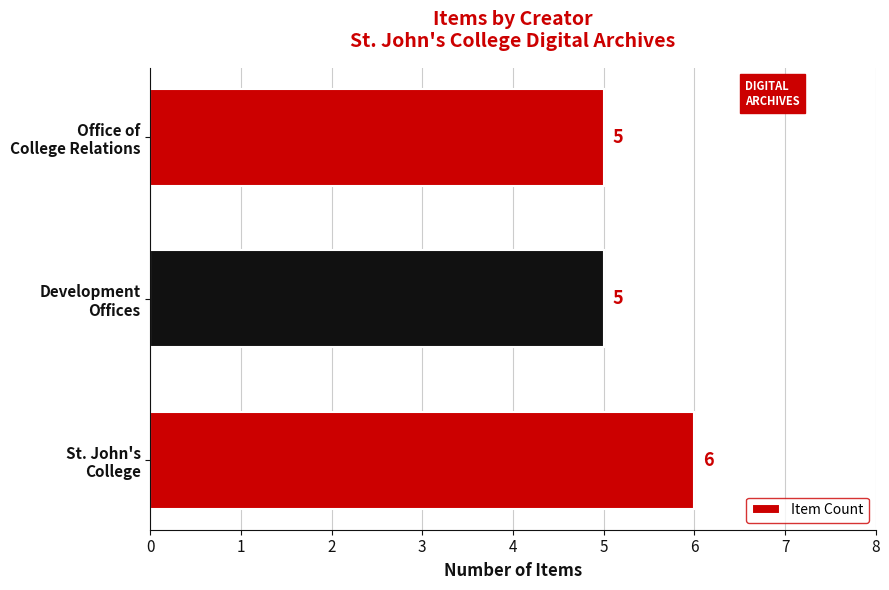

What is the smallest value displayed?

5